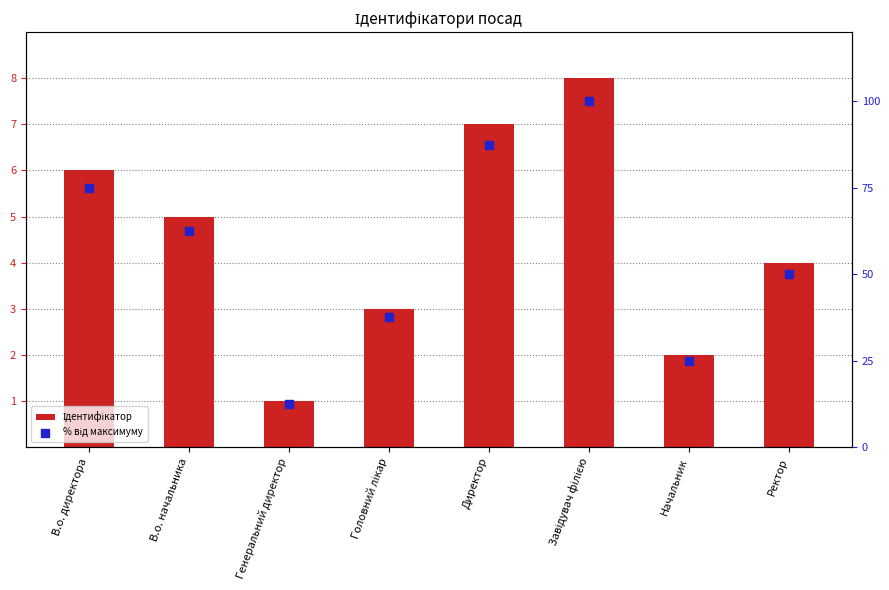

At how many categories does at least one series exceed 96?

1